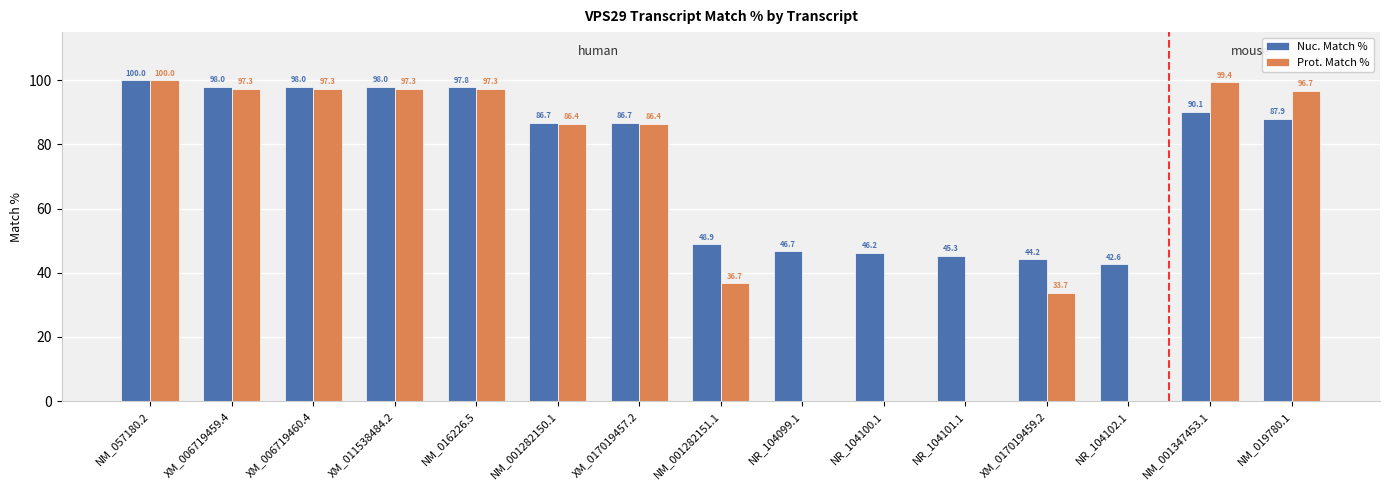

The Prot. Match % series shows 31.4 at NM_001282150.1. True or false?

False